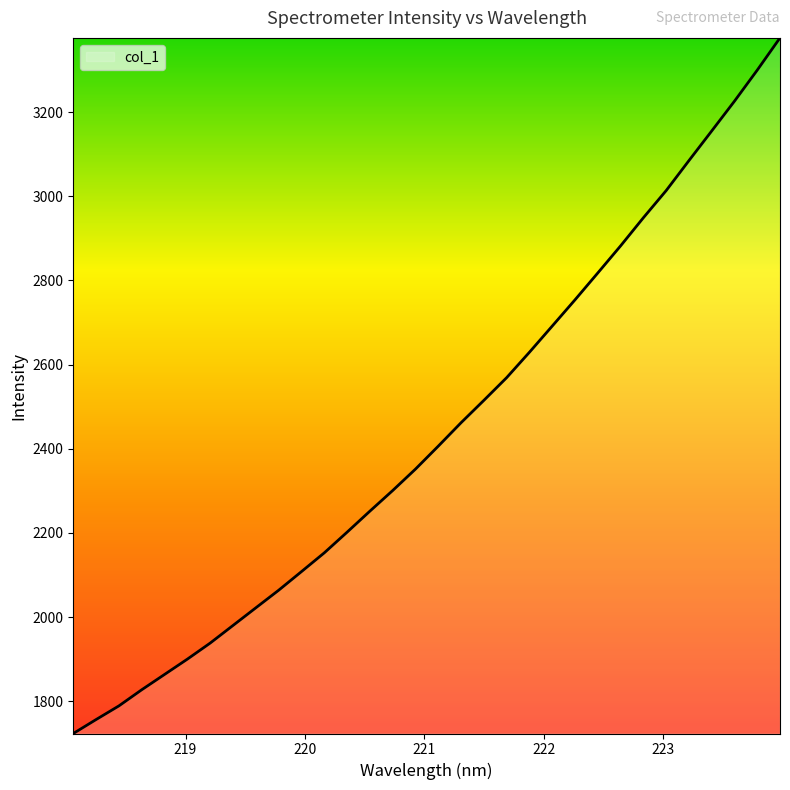

Count the number of data series in this chart.

1